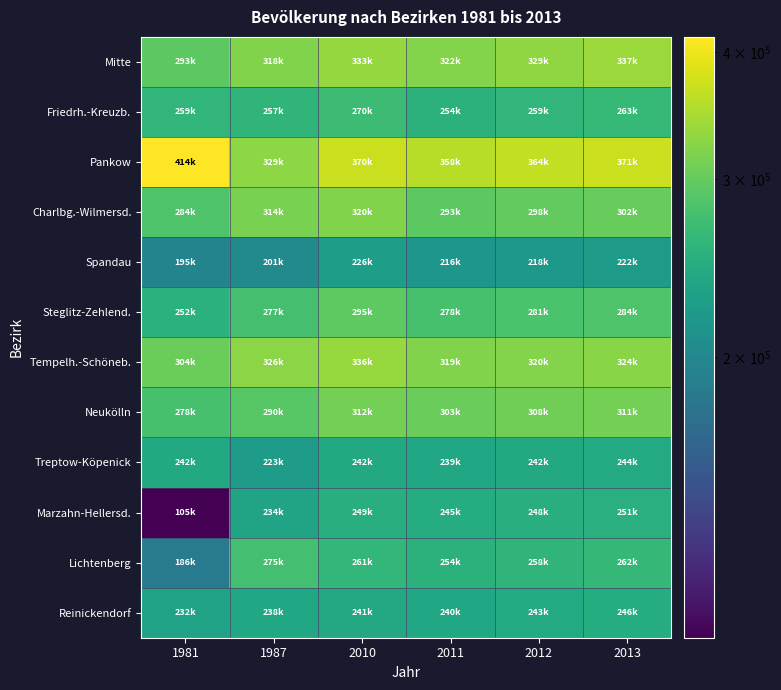

What is the spread (max minus min) of values at 1981?

308633